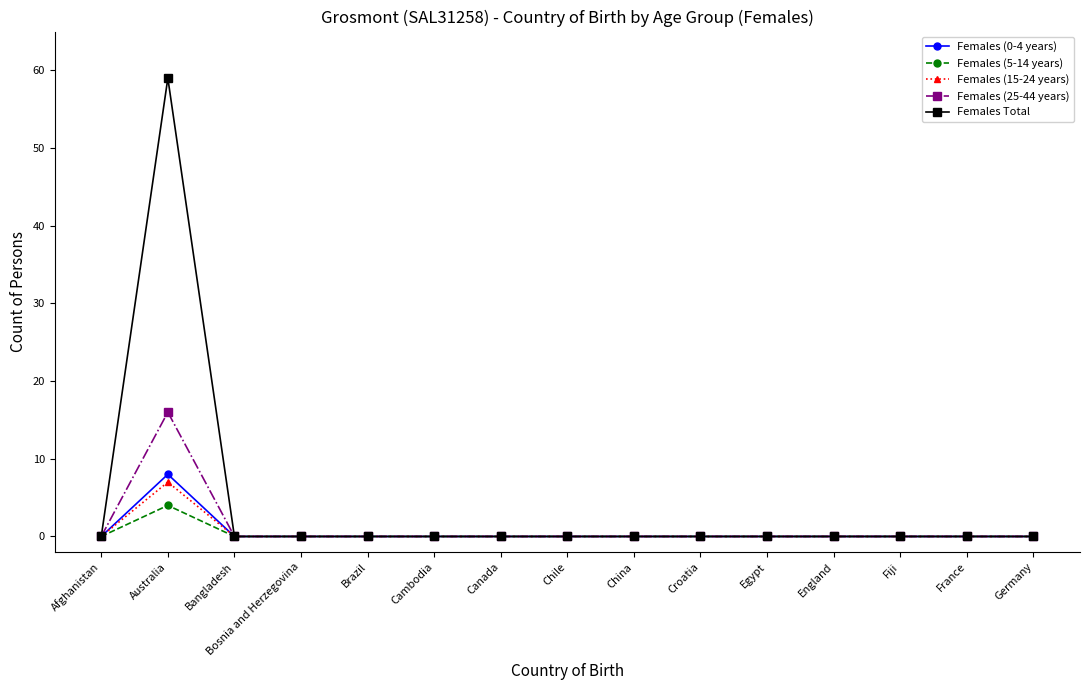

The Females Total series shows 0 at Afghanistan. True or false?

True